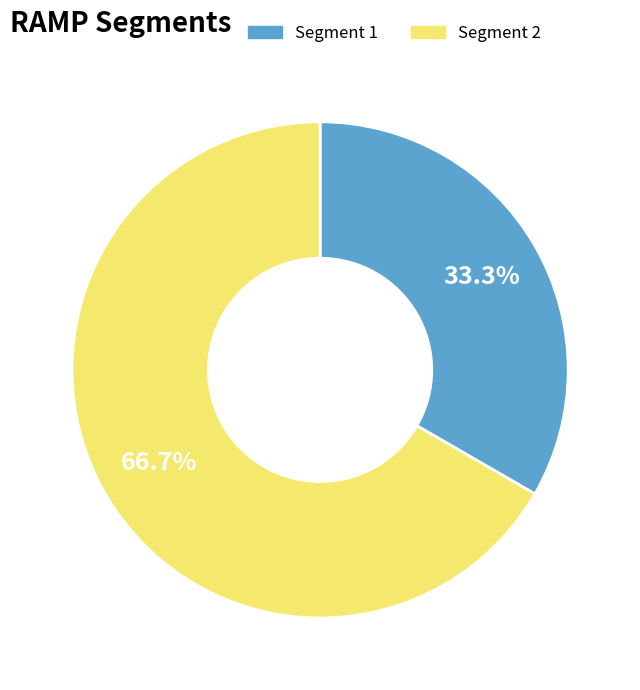

Is there a majority slice in this chart?

Yes